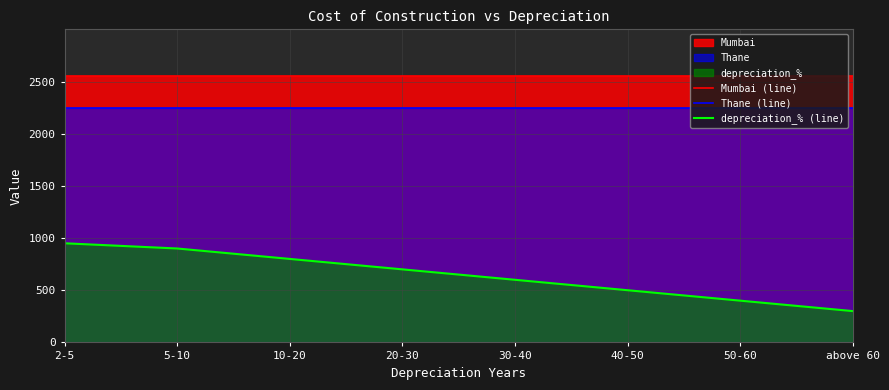

Is the value of Mumbai (line) at 2-5 greater than the value of Thane (line) at 30-40?

Yes